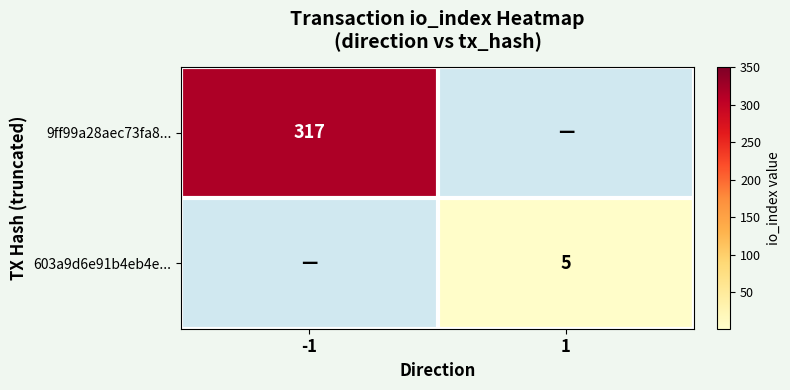

Between 1 and -1, which is larger?

-1